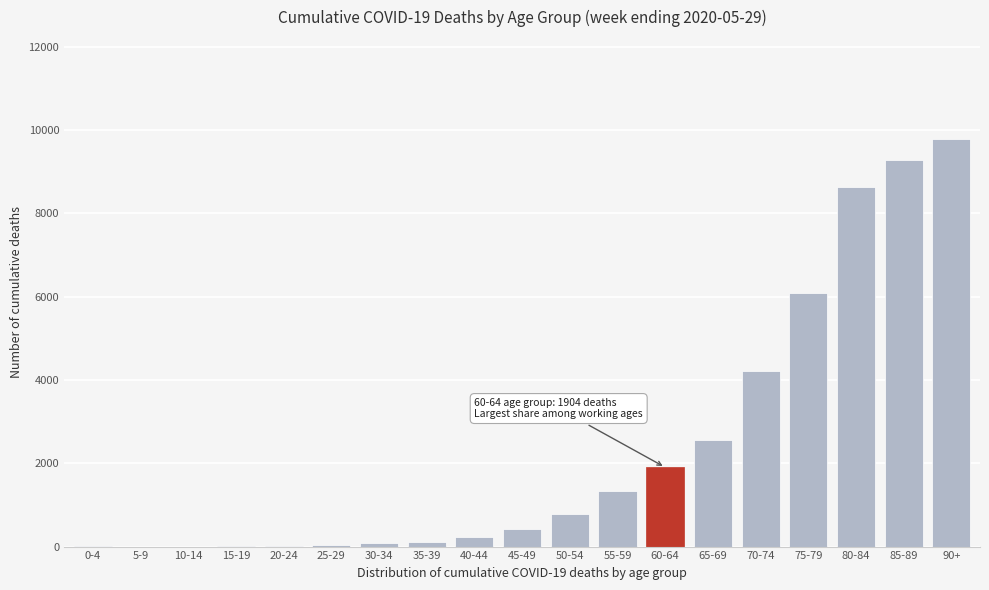

Is it true that the value at 70-74 is 6835?

False